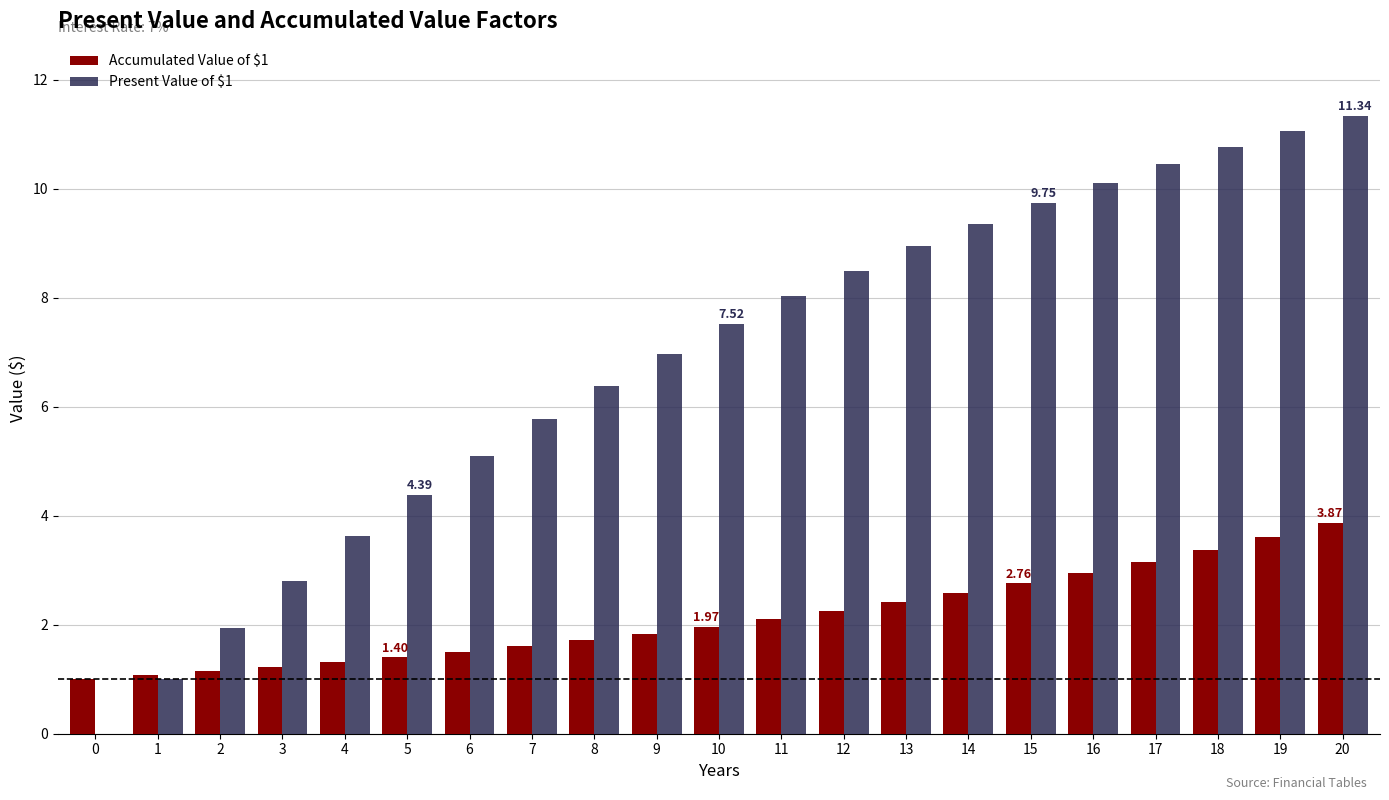

What is the sum of the Present Value of $1 values at 5 and 7?

10.2